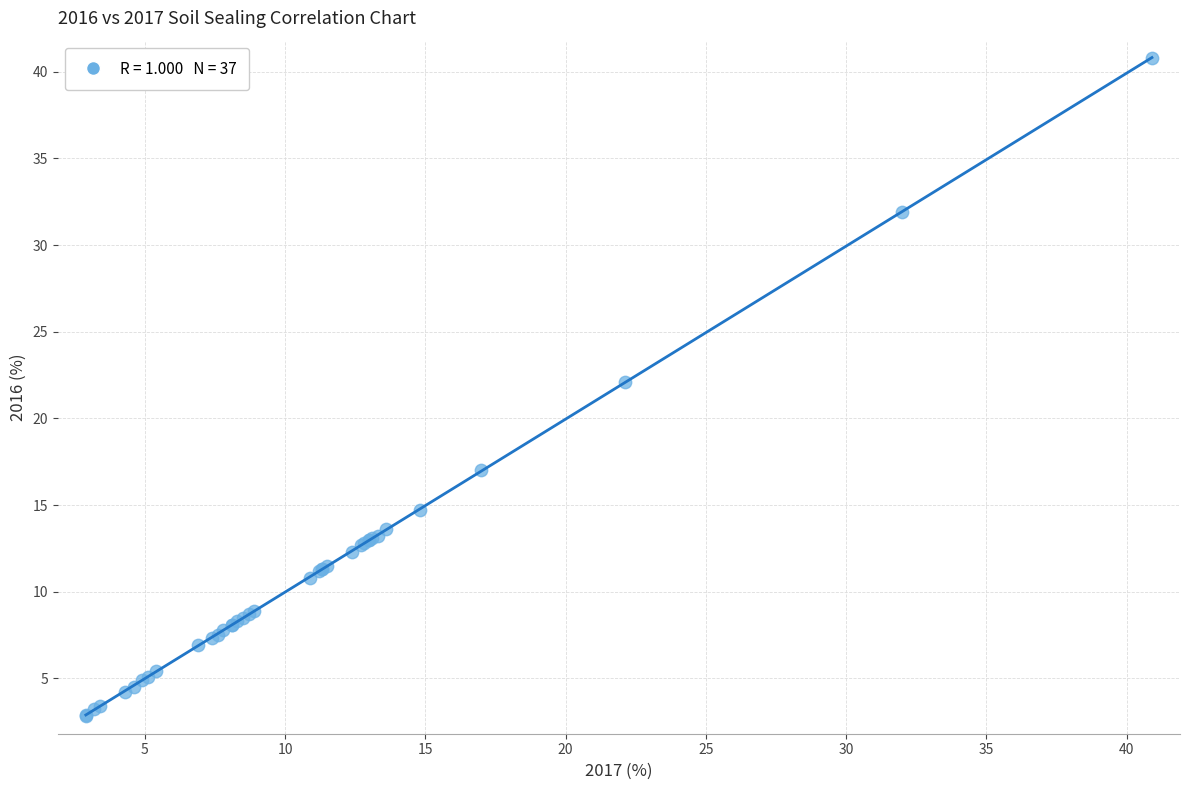

What Y value in the scatter plot is closest to 21?

22.1